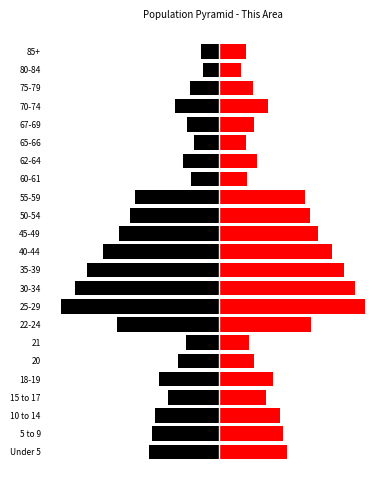

What is the value of the Male bar at the 17th from the left?

-98